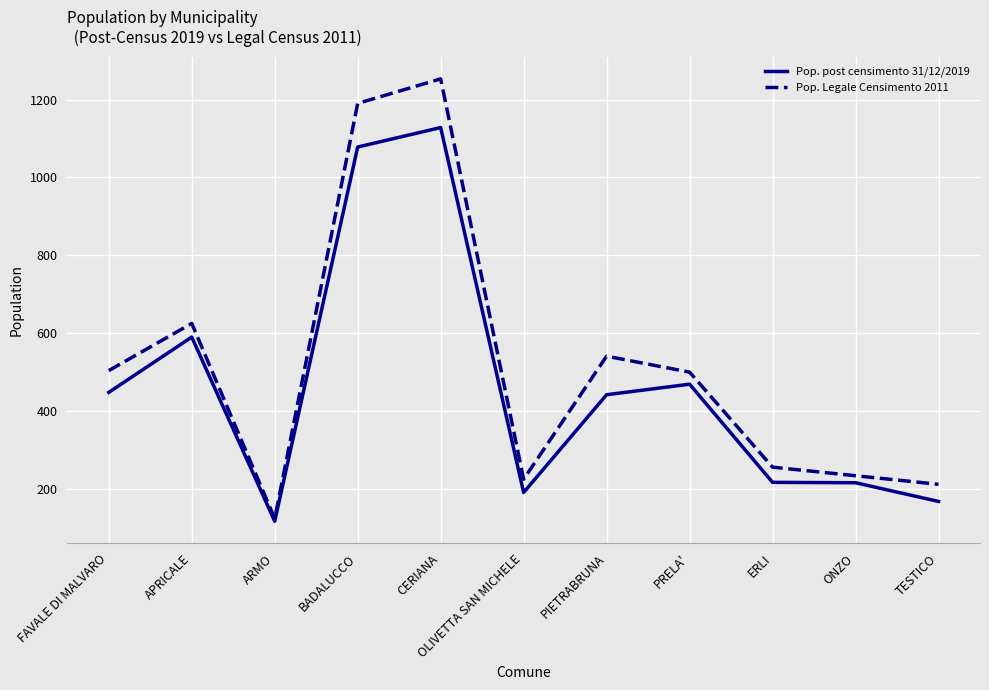

Which series has the largest range (max minus min)?

Pop. Legale Censimento 2011